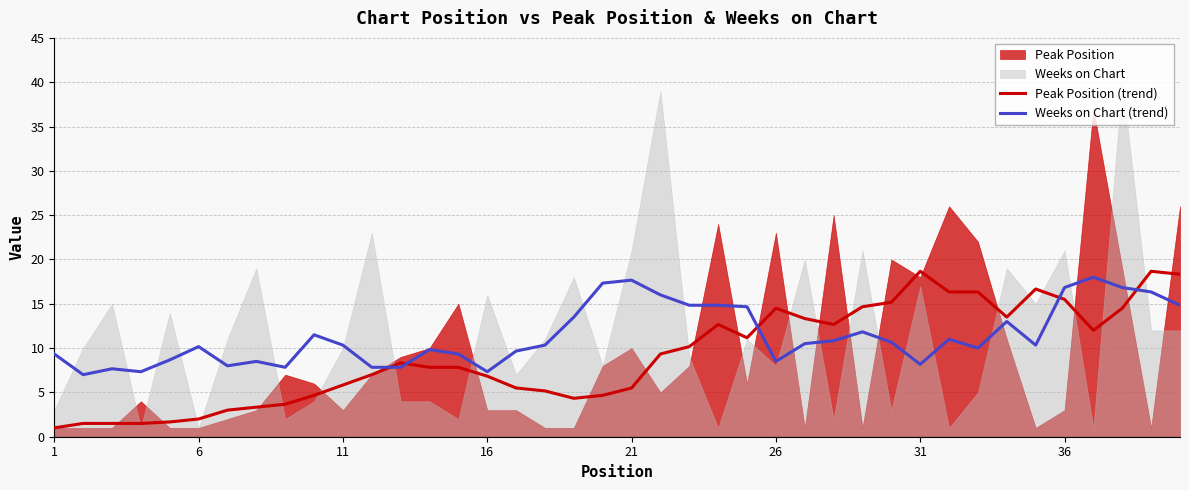

Which series ends up on top after the final intersection of Peak Position (trend) and Weeks on Chart (trend)?

Peak Position (trend)